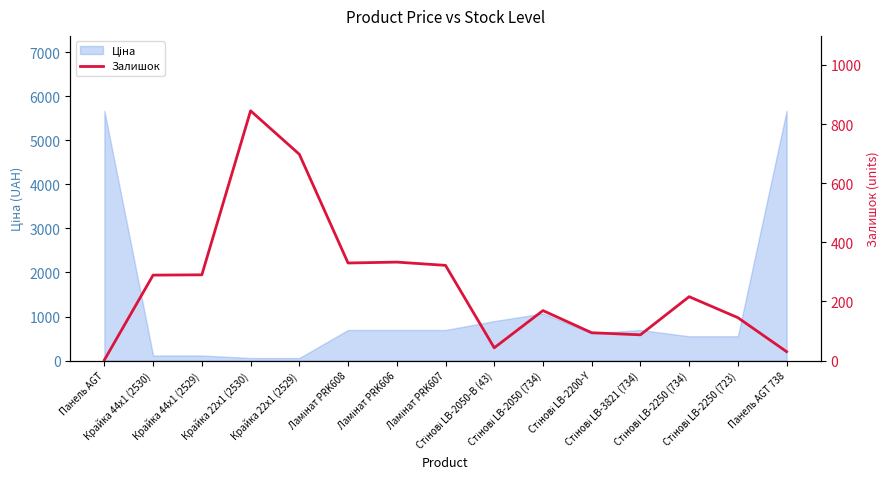

Is it true that the value at Крайка 44x1 (2530) is 432?

False